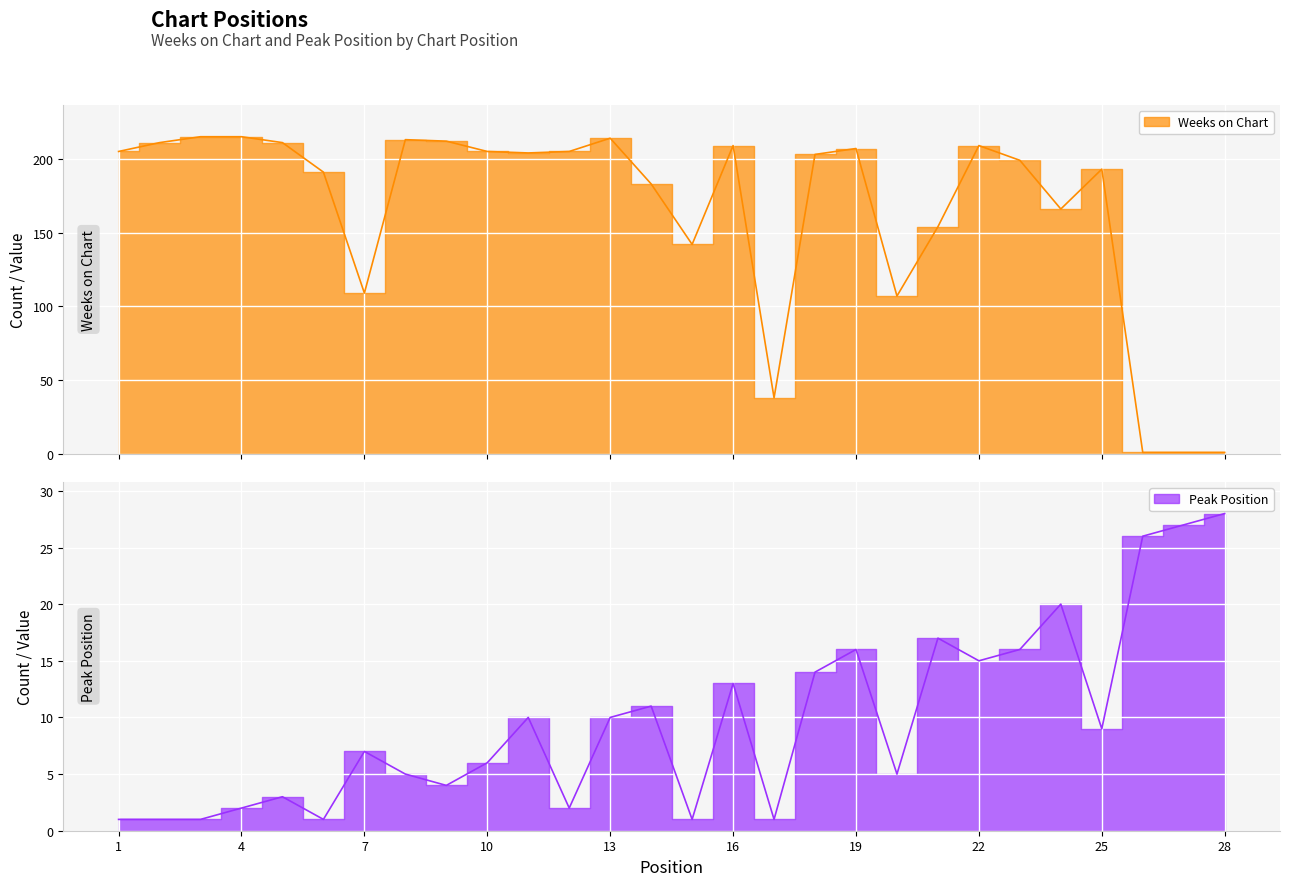

The value of Peak Position at 16 is 13. True or false?

True